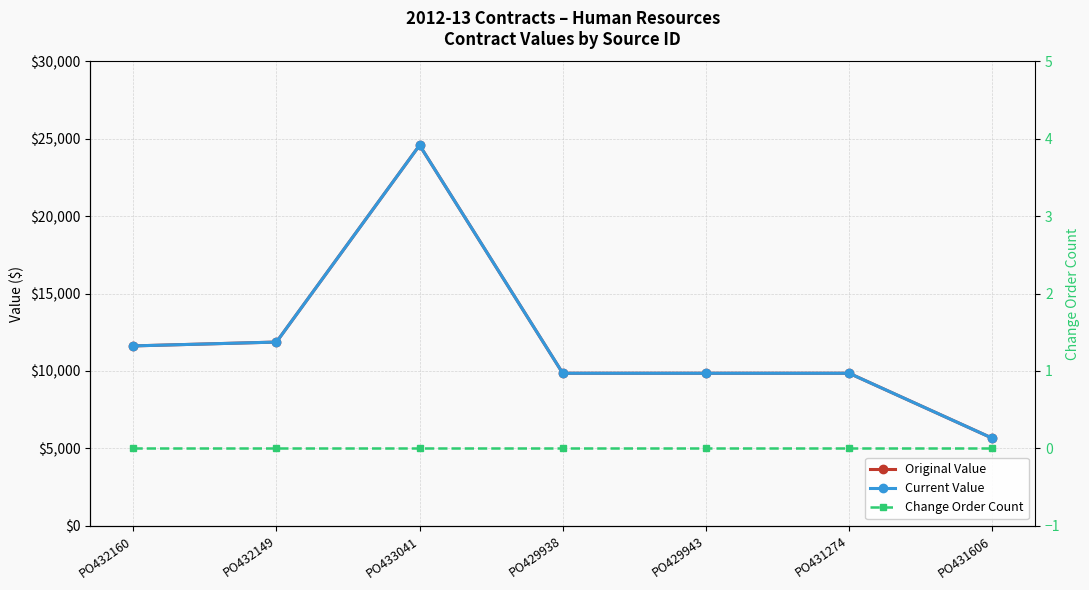

What is the total value across all series at PO433041?

49176